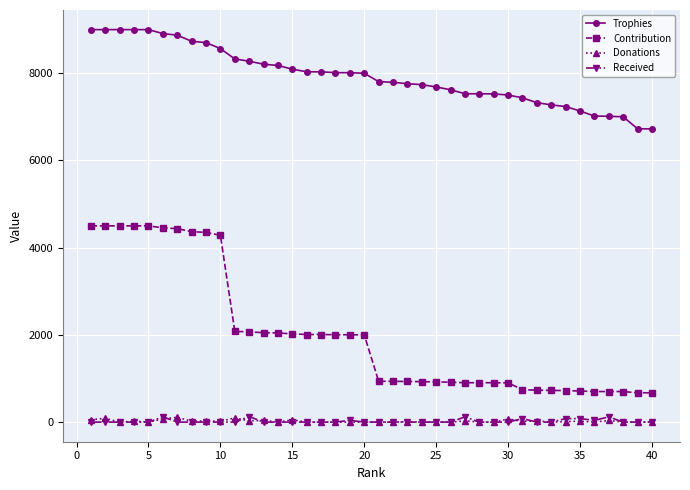

Does the chart display data point markers on the line(s)?

Yes